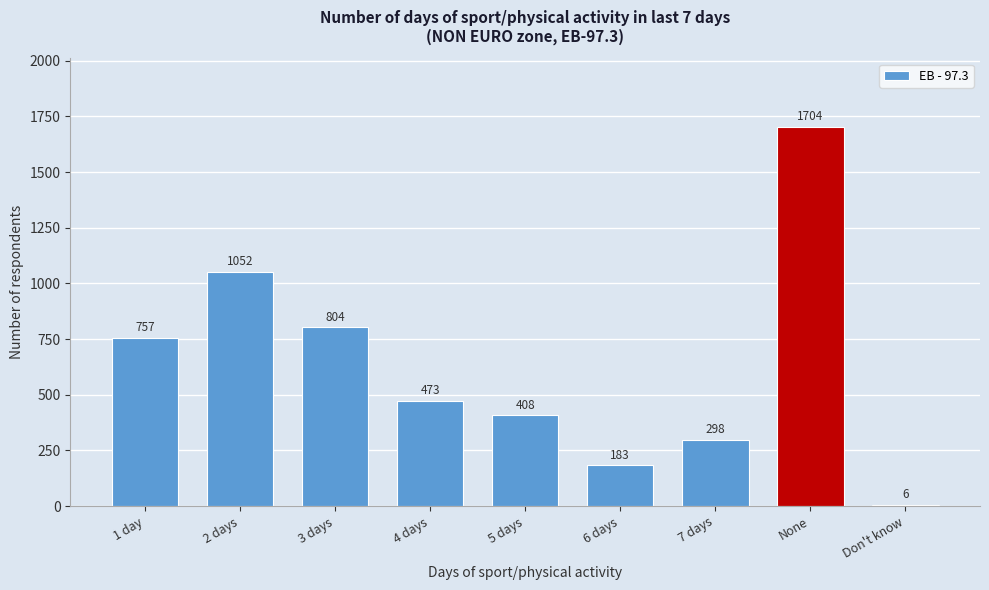

Reading right to left, list all the values displayed in this chart.

Don't know=6	None=1704	7 days=298	6 days=183	5 days=408	4 days=473	3 days=804	2 days=1052	1 day=757